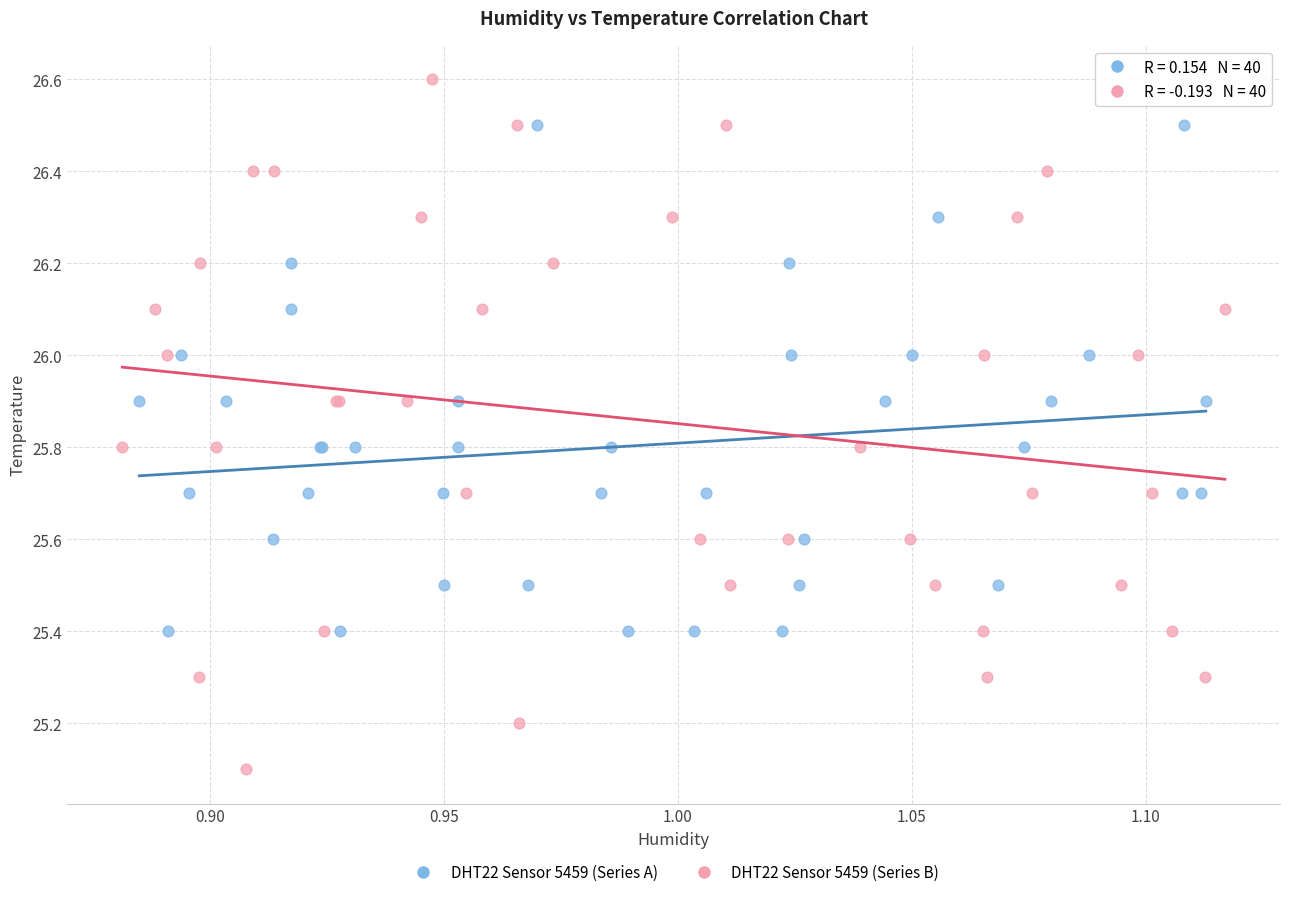

Which series reaches the minimum Y coordinate?

DHT22 Sensor 5459 (Series B)